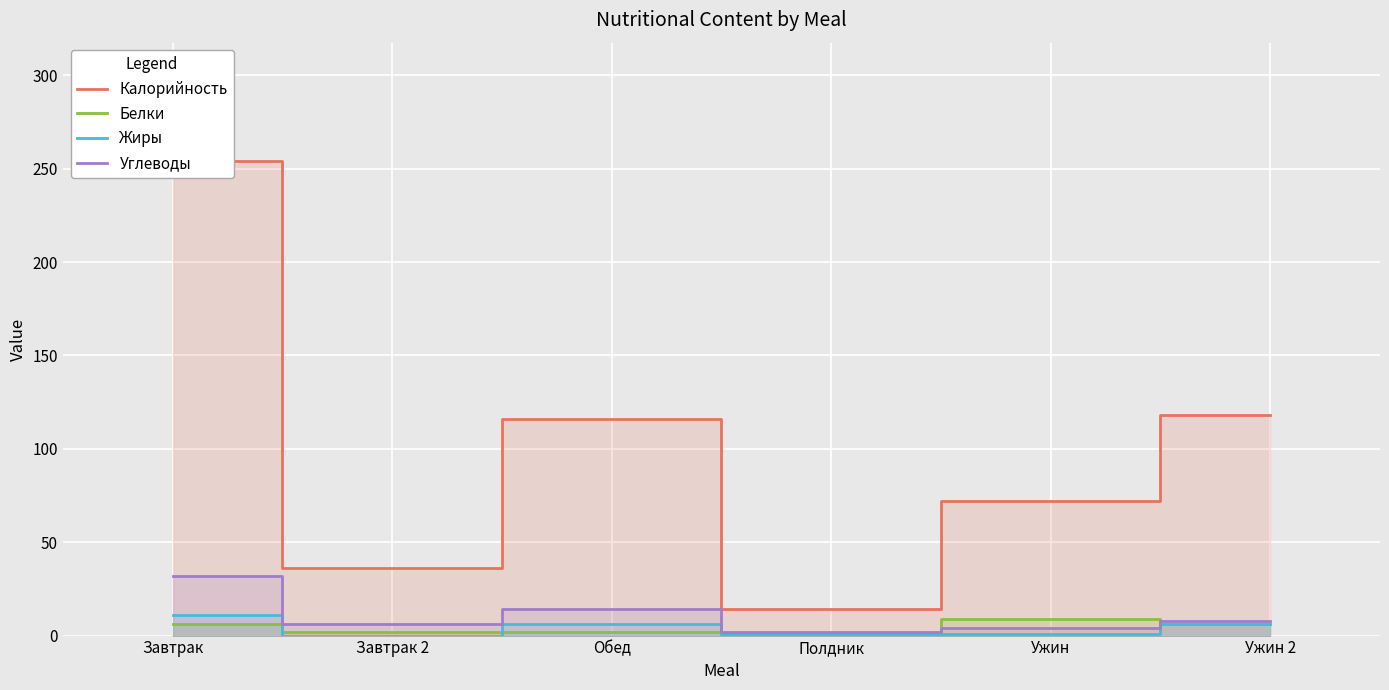

What is the difference between the second highest and minimum values in the Калорийность series?

104